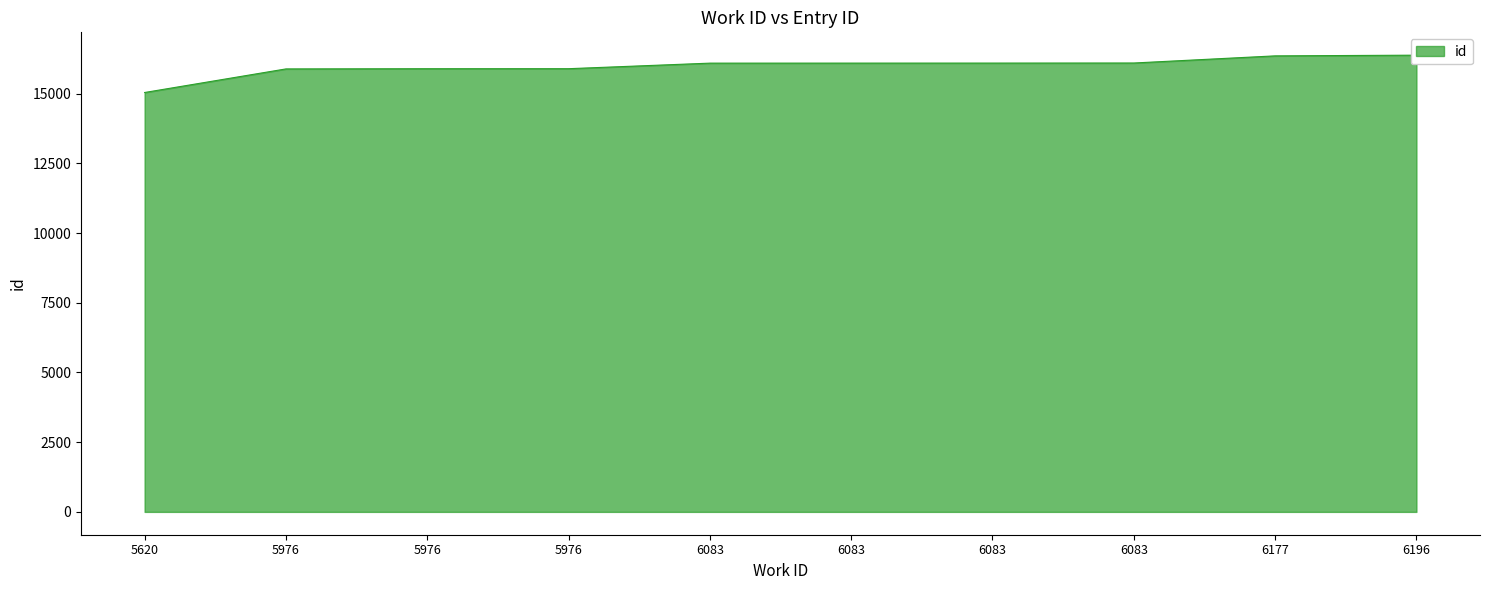

Between 6083 and 6196, which is larger?

6196